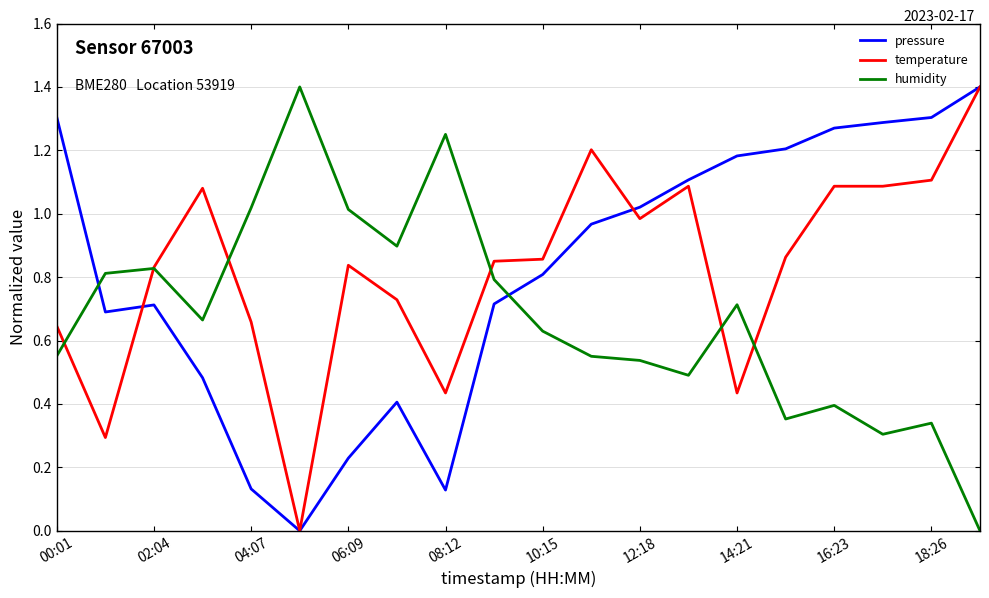

What is the highest value of the temperature series?

1.4